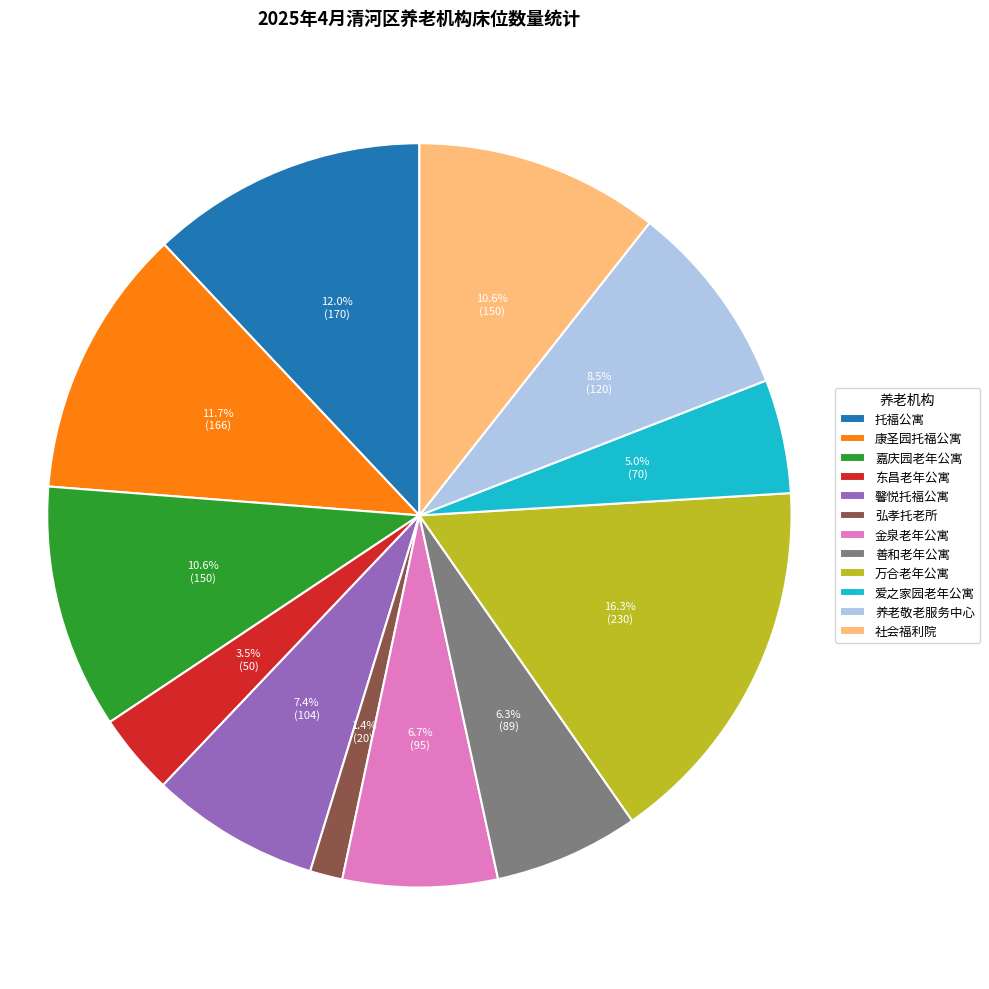

What is the ratio of the value at 馨悦托福公寓 to the value at 万合老年公寓?

0.5